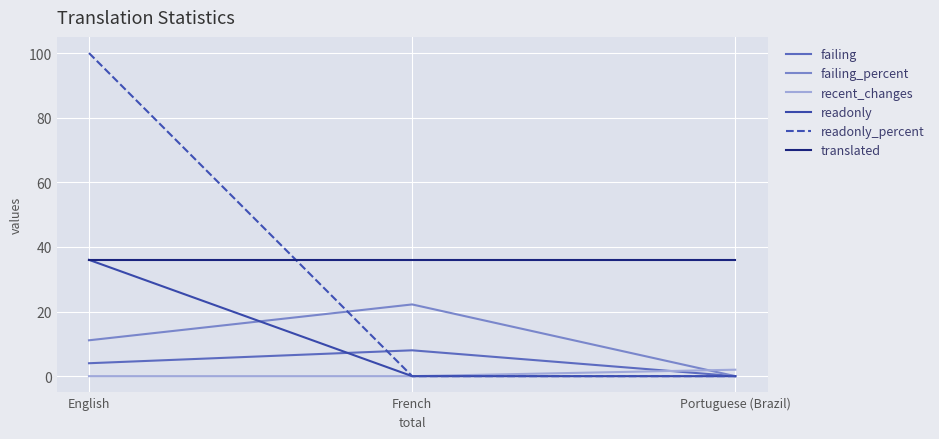

What is the spread (max minus min) of values at Portuguese (Brazil)?

36.0